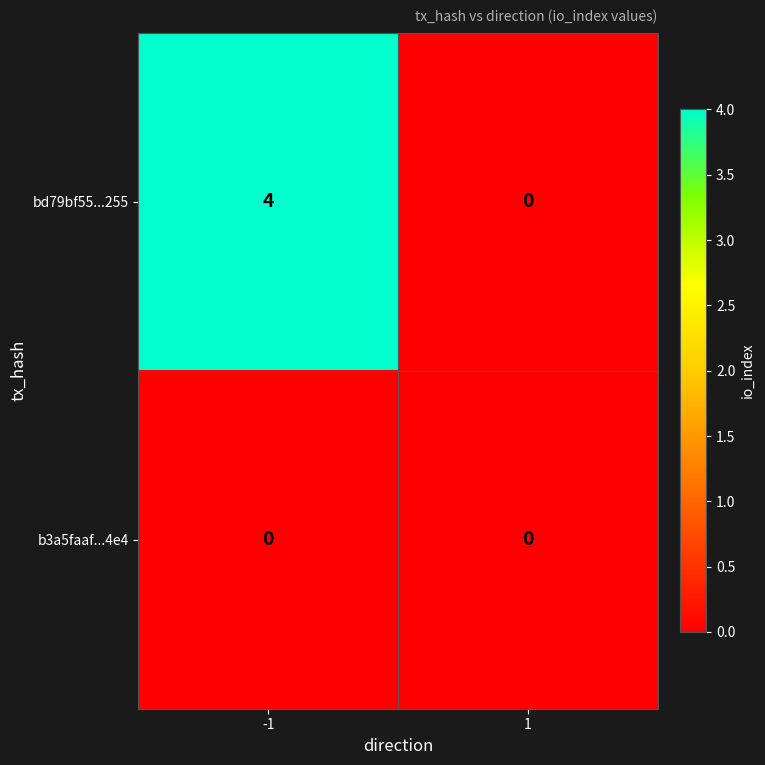

Is it true that bd79bf55...255 equals 4 at -1?

True